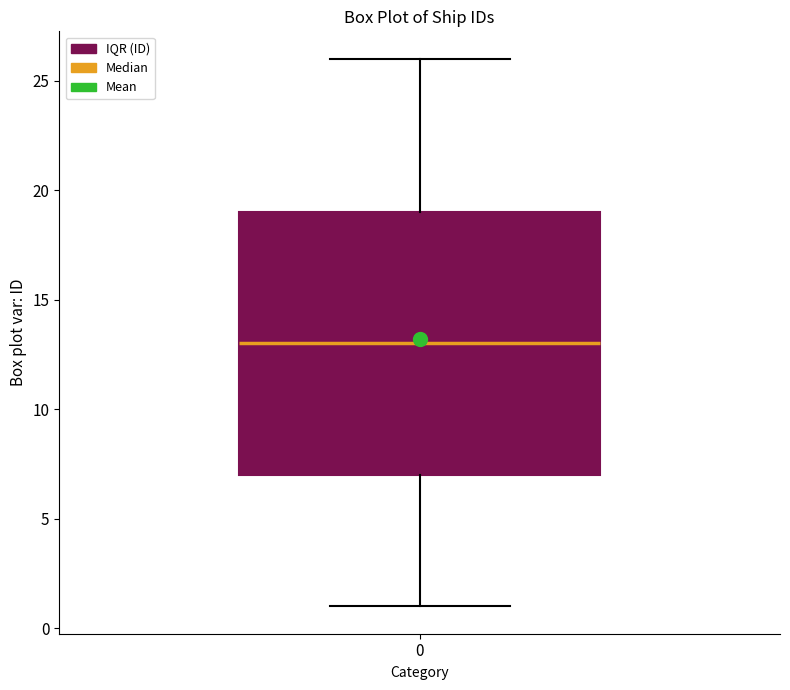

Transcribe this box plot: give where the median line is, the range the box spans, and where the two whiskers end, as read against the y-axis. The values are not printed on the chart, so give them approximately, as read against the axis.

median 13, box 7 to 19, whiskers 1 to 26